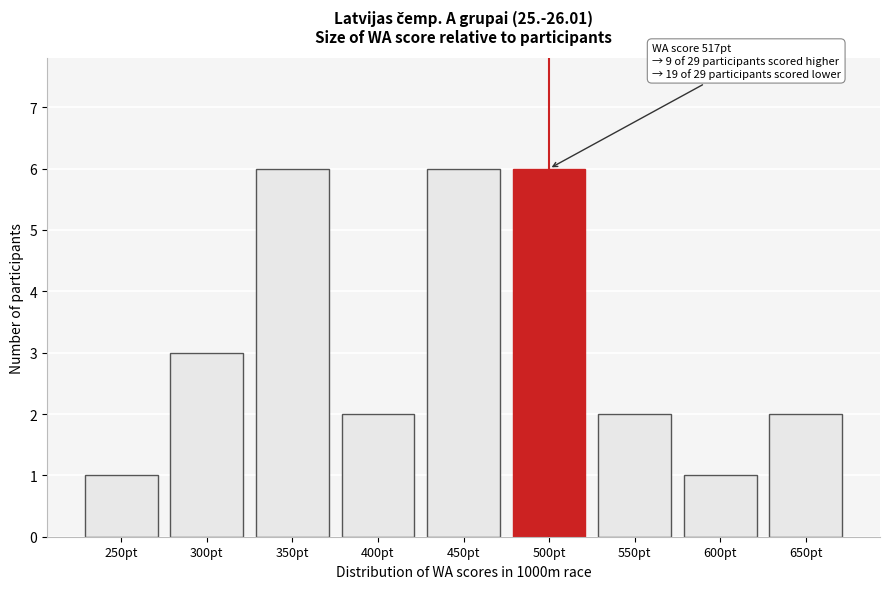

Reading right to left, transcribe all the data shown in this chart.

650pt=2	600pt=1	550pt=2	500pt=6	450pt=6	400pt=2	350pt=6	300pt=3	250pt=1